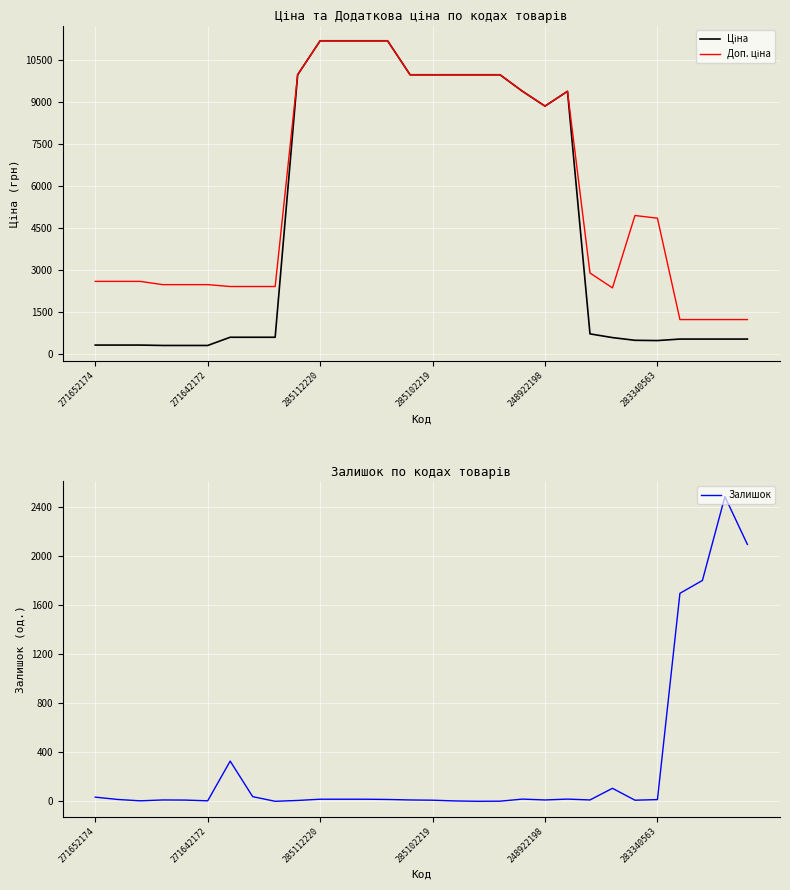

How many series are shown in this chart?

3